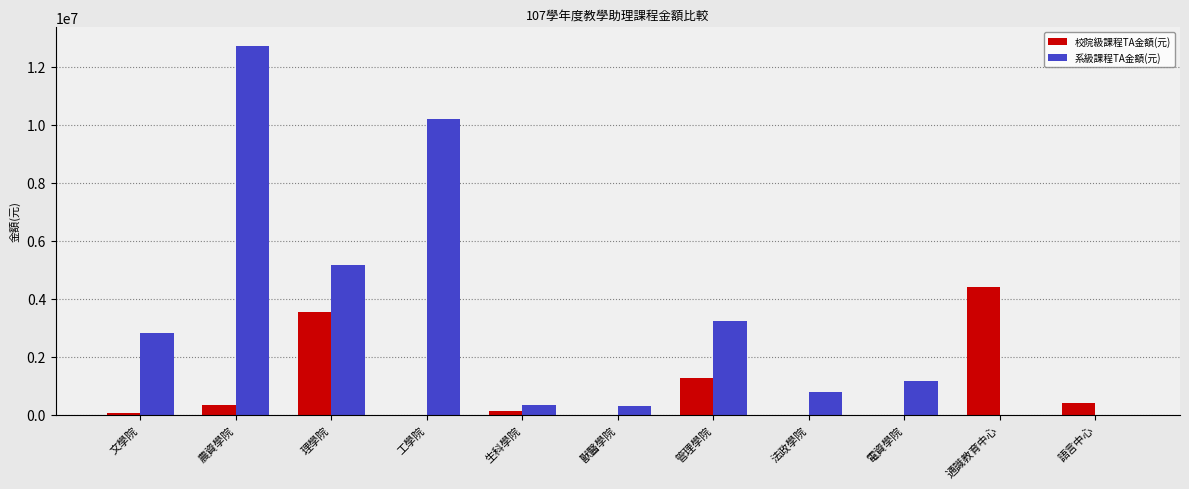

Which category has the highest value in the 系級課程TA金額(元) series?

農資學院